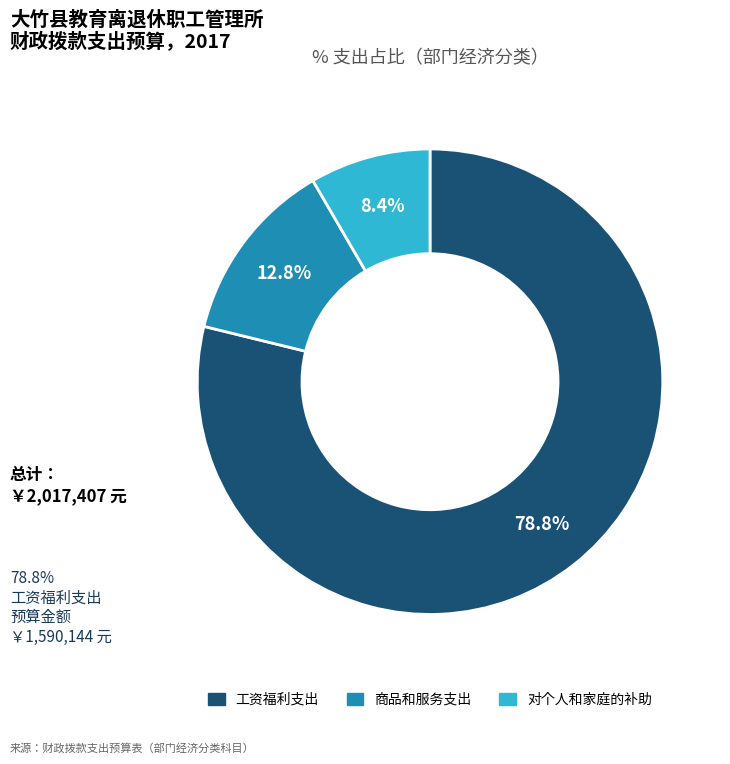

Which has a higher value, 商品和服务支出 or 对个人和家庭的补助?

商品和服务支出